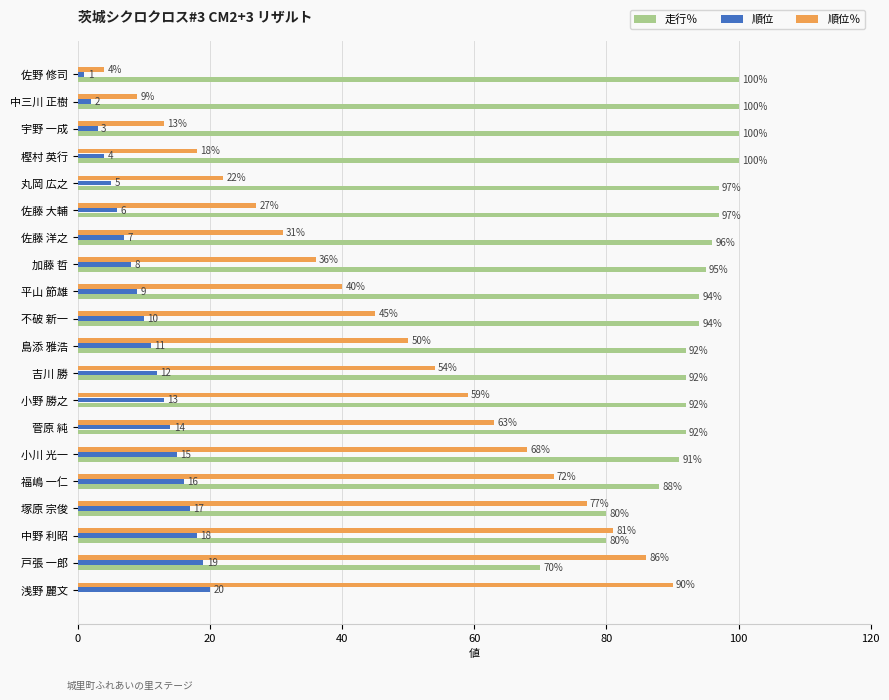

What is the sum of the 順位 values at 佐藤 大輔 and 小川 光一?

21